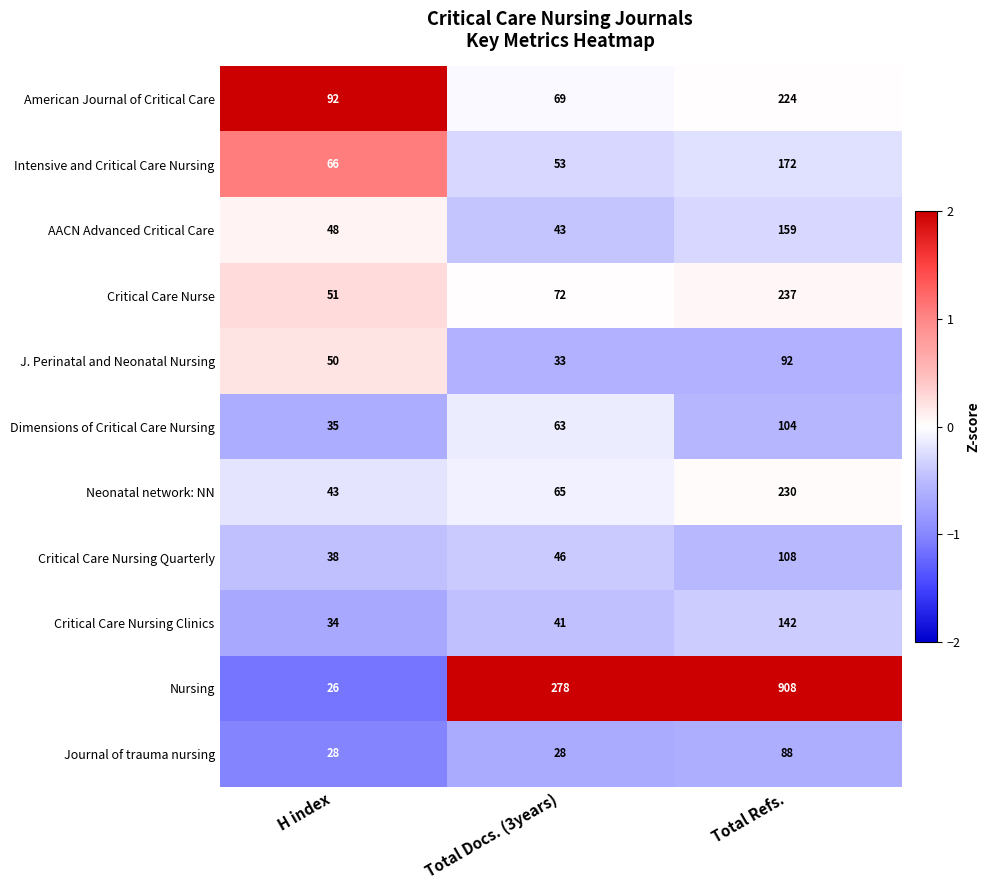

Rank the series by their maximum value, from lowest to highest.

Journal of trauma nursing, J. Perinatal and Neonatal Nursing, Dimensions of Critical Care Nursing, Critical Care Nursing Quarterly, Critical Care Nursing Clinics, AACN Advanced Critical Care, Intensive and Critical Care Nursing, American Journal of Critical Care, Neonatal network: NN, Critical Care Nurse, Nursing